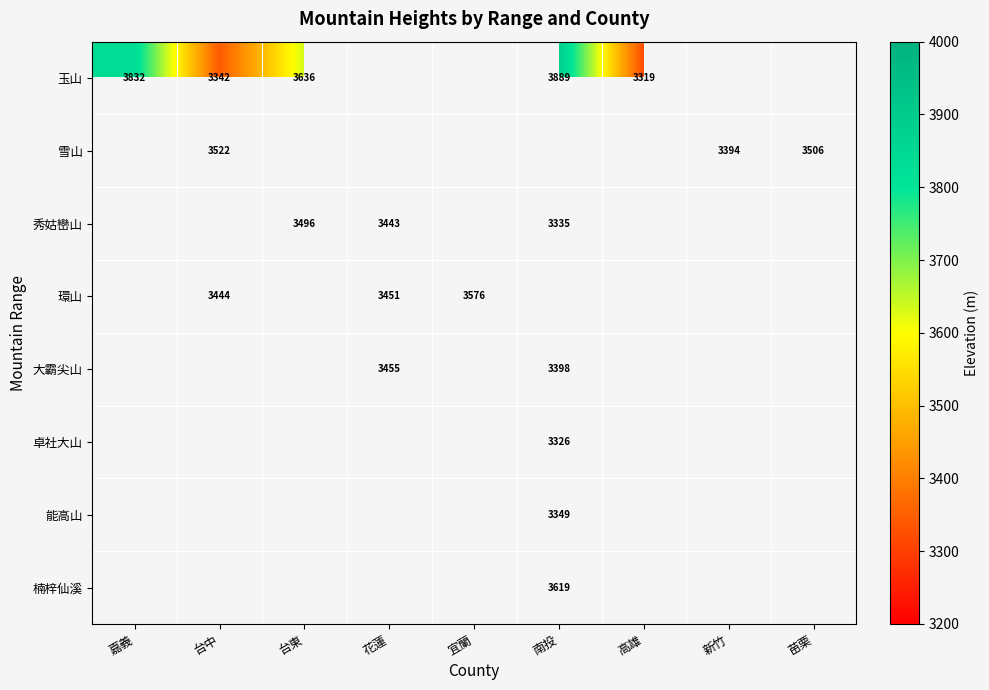

Which has a higher value, 高雄 or 台東?

台東